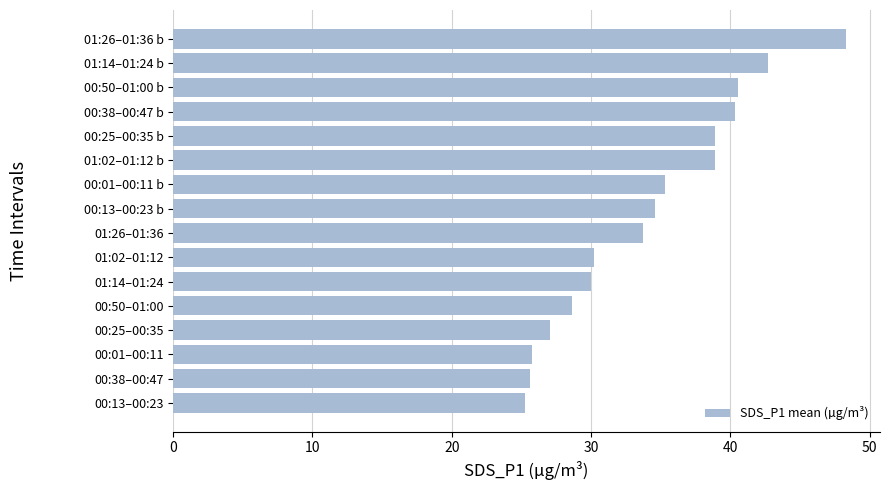

Which has a higher value, 00:38–00:47 or 01:14–01:24?

01:14–01:24